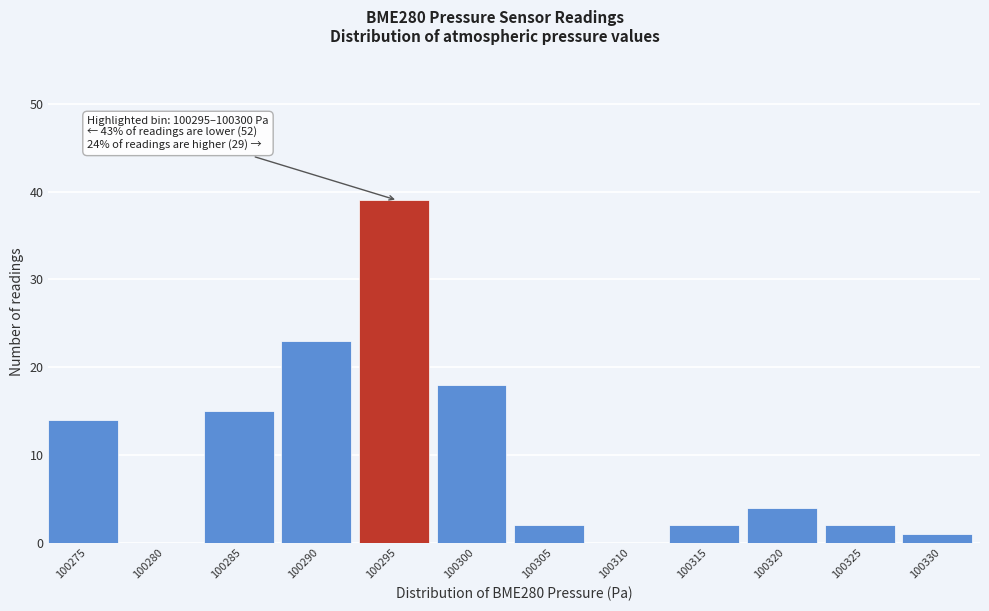

Reading left to right, what are all the values shown in this chart?

100275=14	100280=0	100285=15	100290=23	100295=39	100300=18	100305=2	100310=0	100315=2	100320=4	100325=2	100330=1